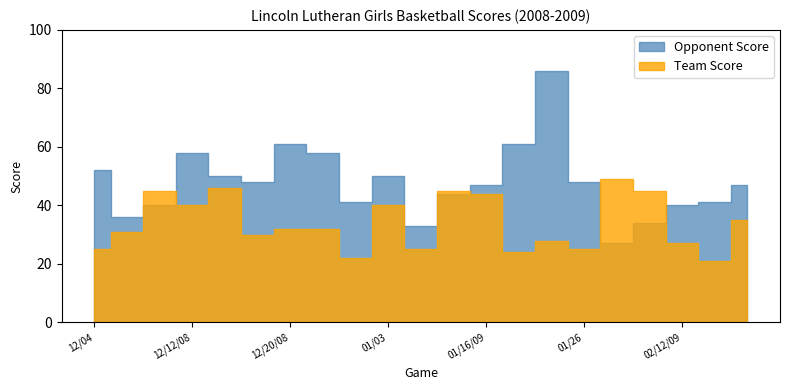

Rank the series by their average value, from highest to lowest.

Opponent Score, Team Score